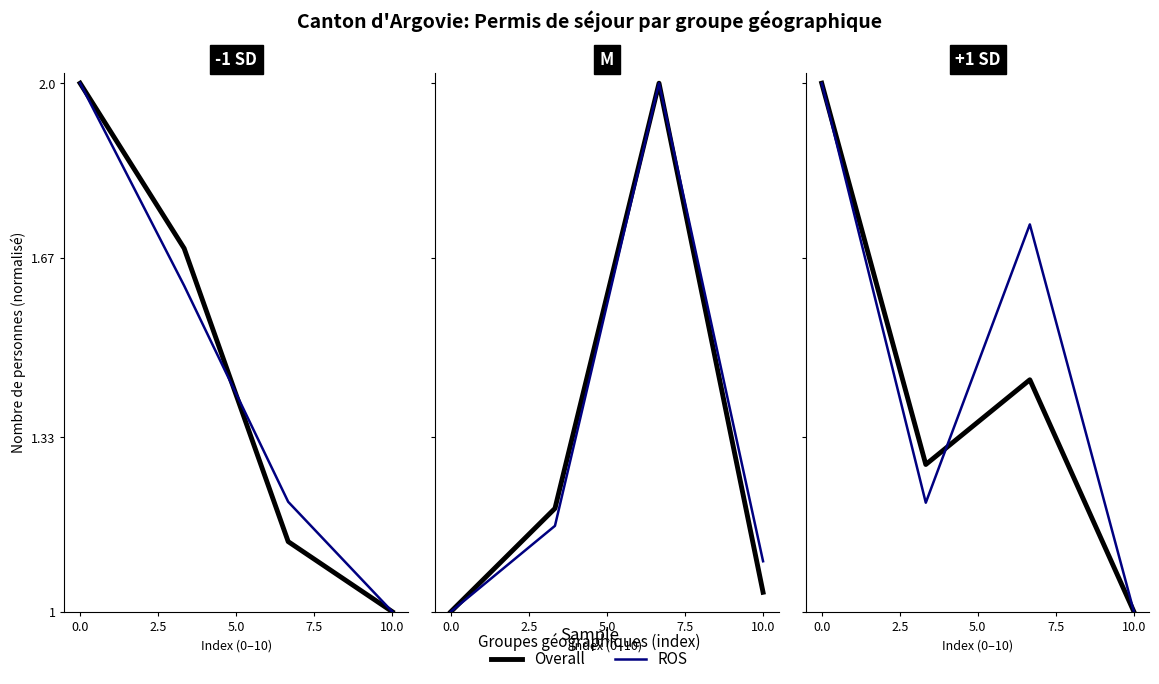

Rank the series by their average value, from highest to lowest.

ROS, Overall